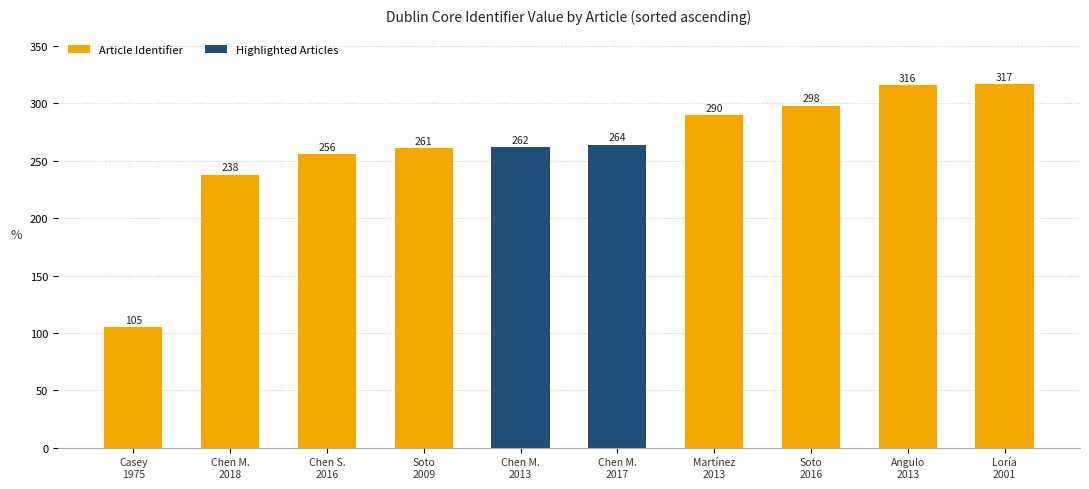

At which category does the chart reach its peak across all series?

Loría
2001